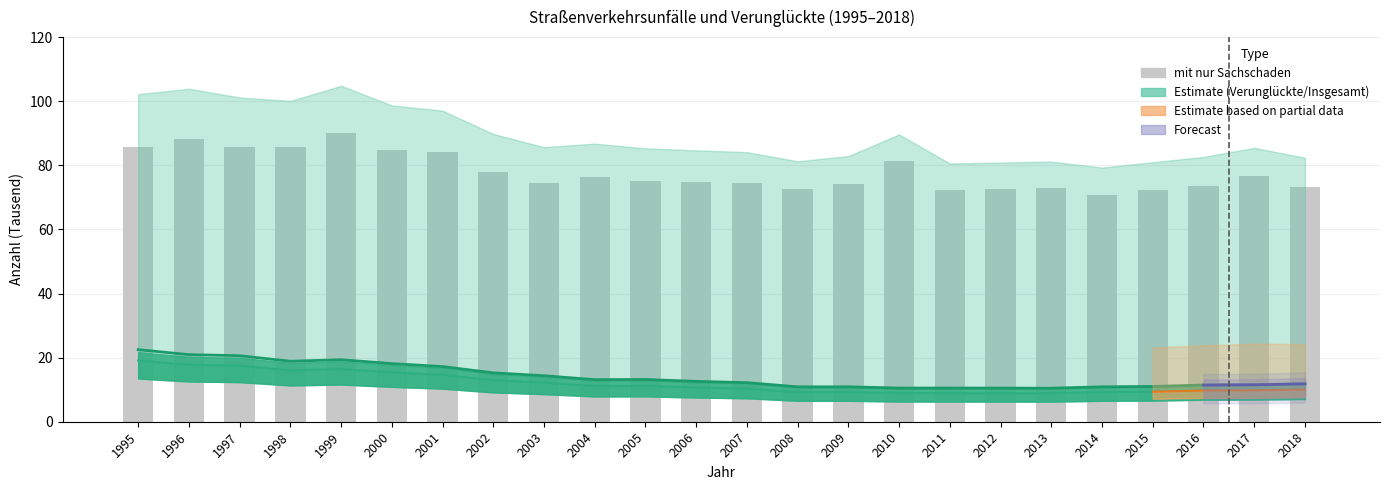

Does the chart contain any negative values?

No